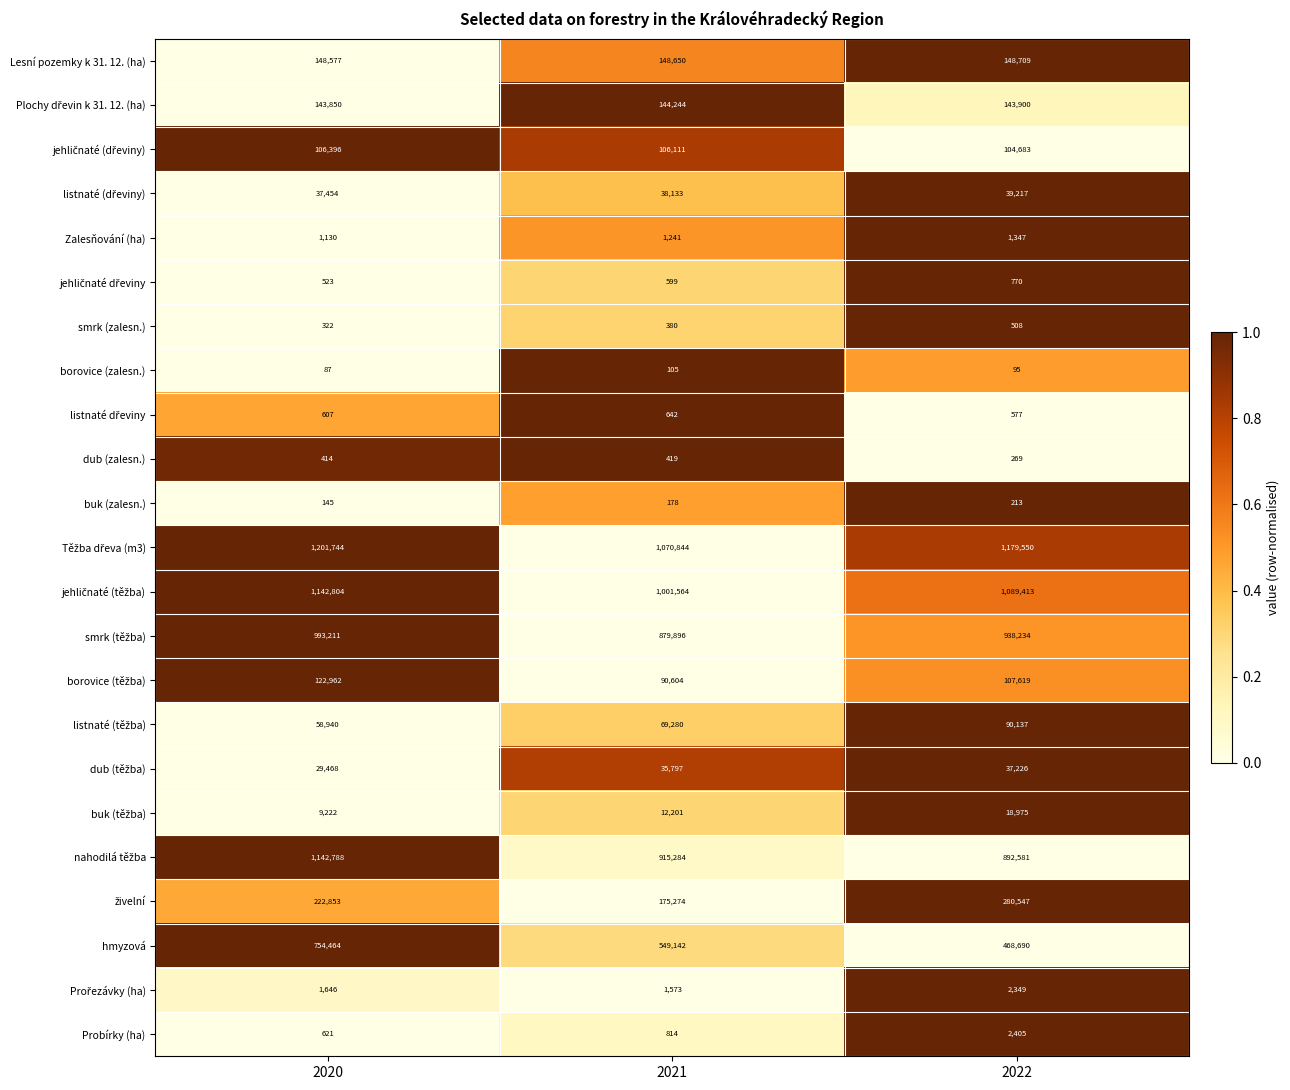

Is it true that borovice (zalesn.) equals 139 at 2022?

False